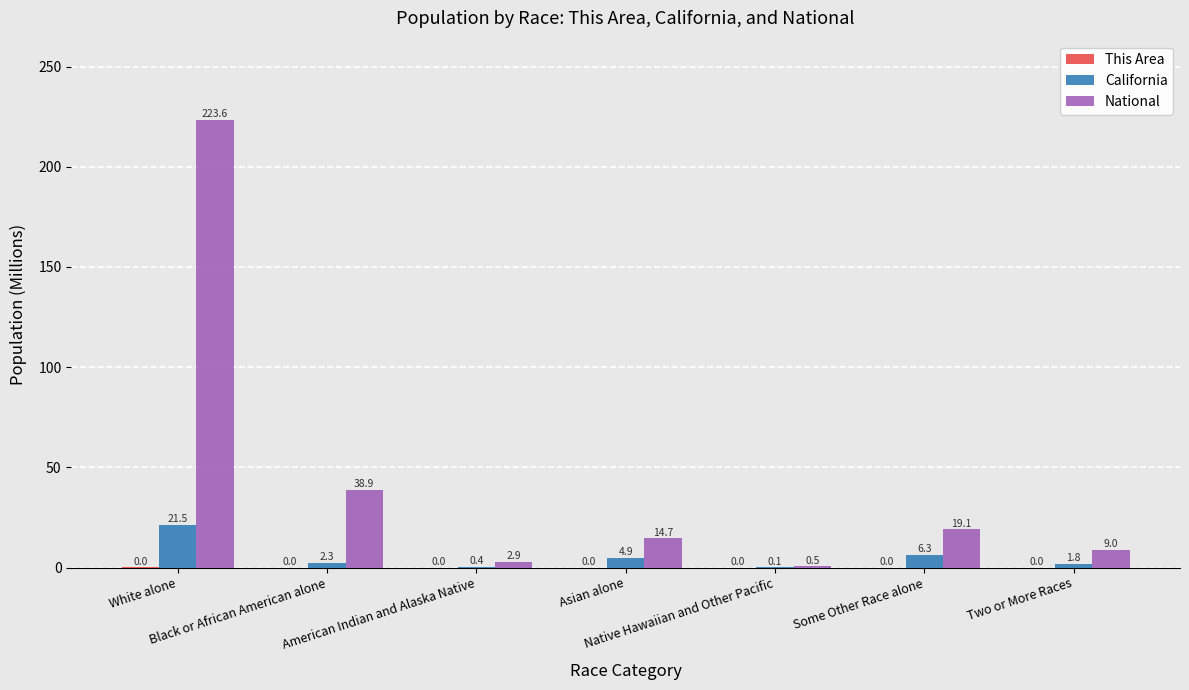

Where is National nearest to the value 112?

Black or African American alone